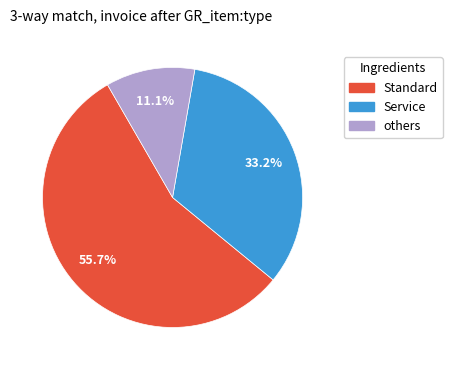

Is there a majority slice in this chart?

Yes